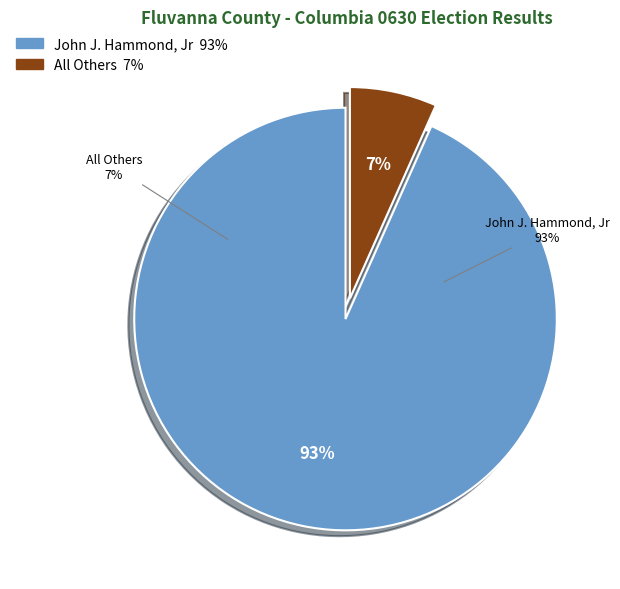

Rank the categories by value from highest to lowest.

John J. Hammond, Jr, All Others